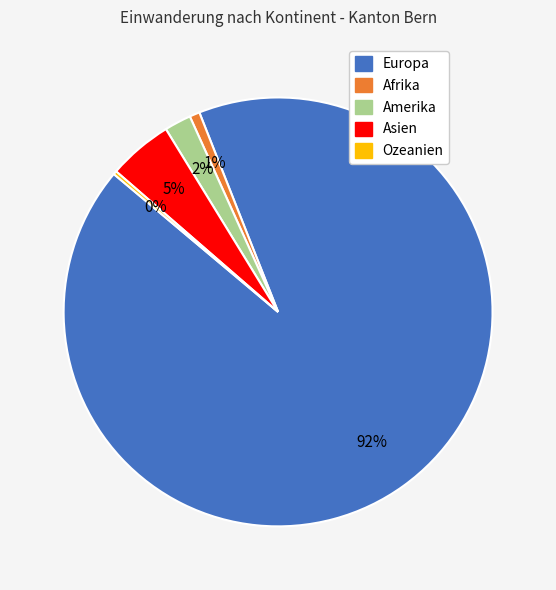

Combined, do Amerika and Europa account for over 50%?

Yes